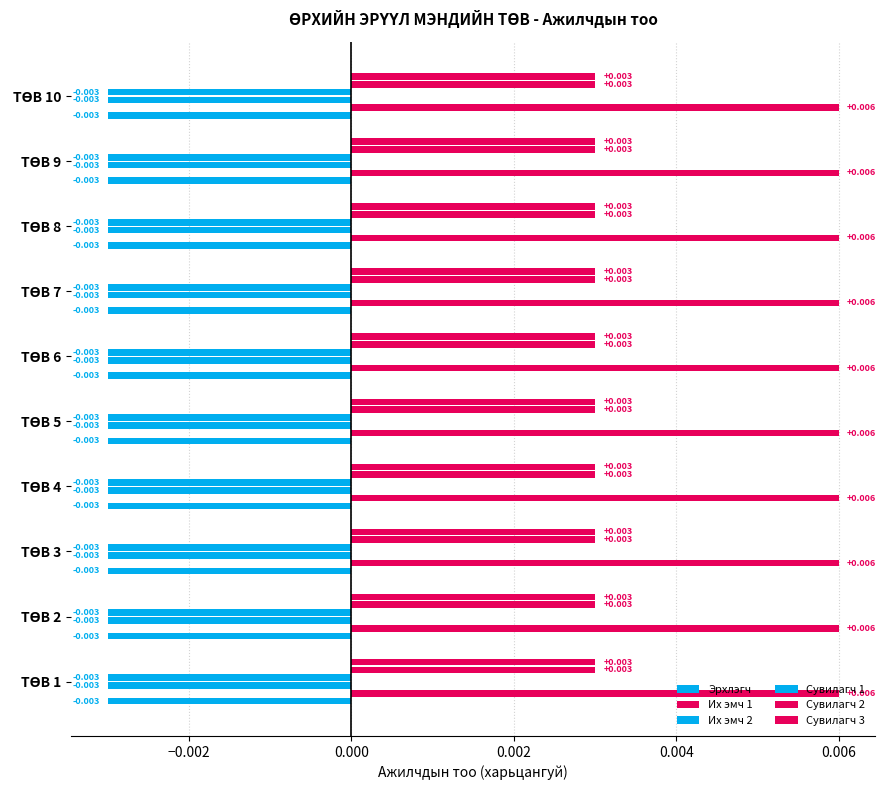

At which category does the chart reach its minimum across all series?

ТӨВ 1